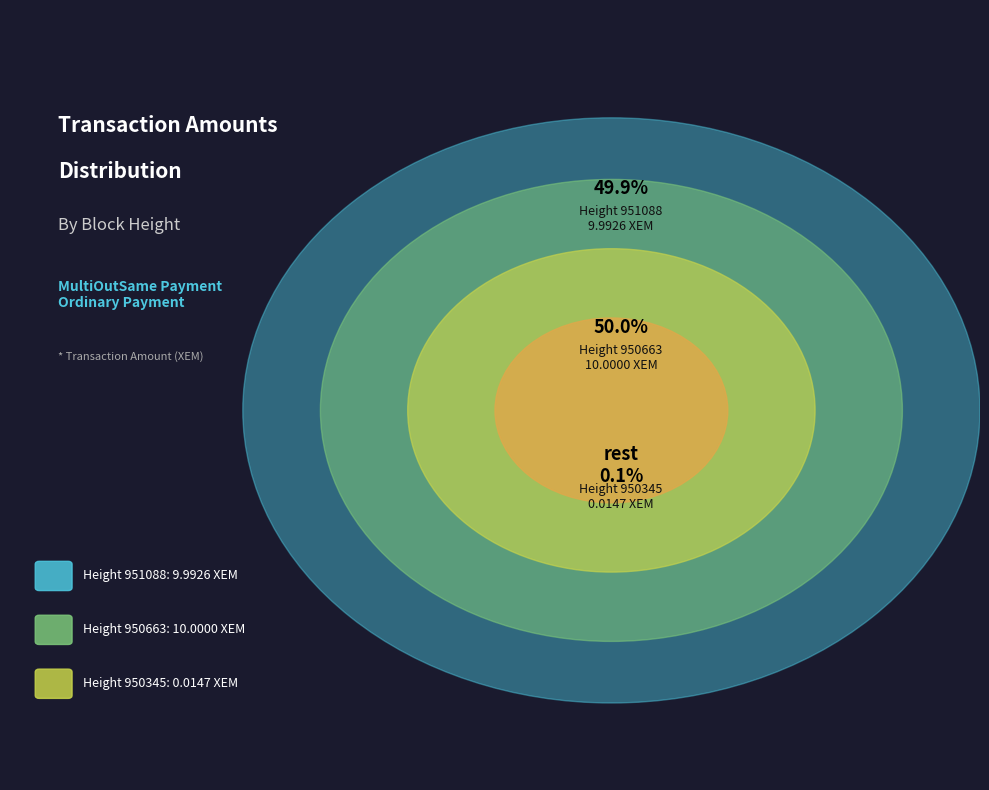

What percentage do 950345 and 951088 together represent?

50.0%